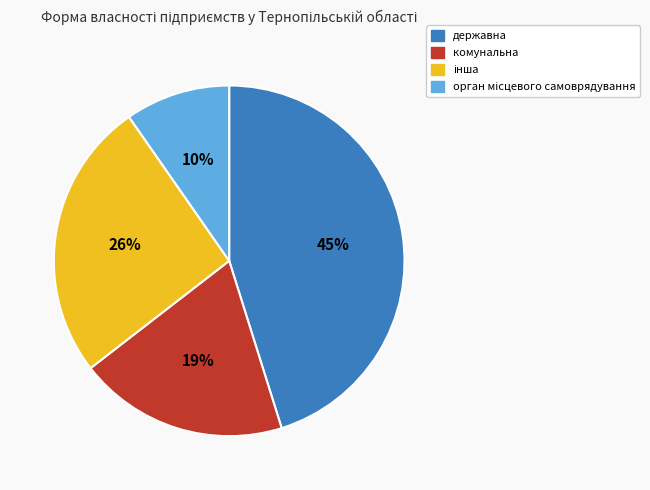

To the nearest percent, what percentage of the pie is державна?

45%